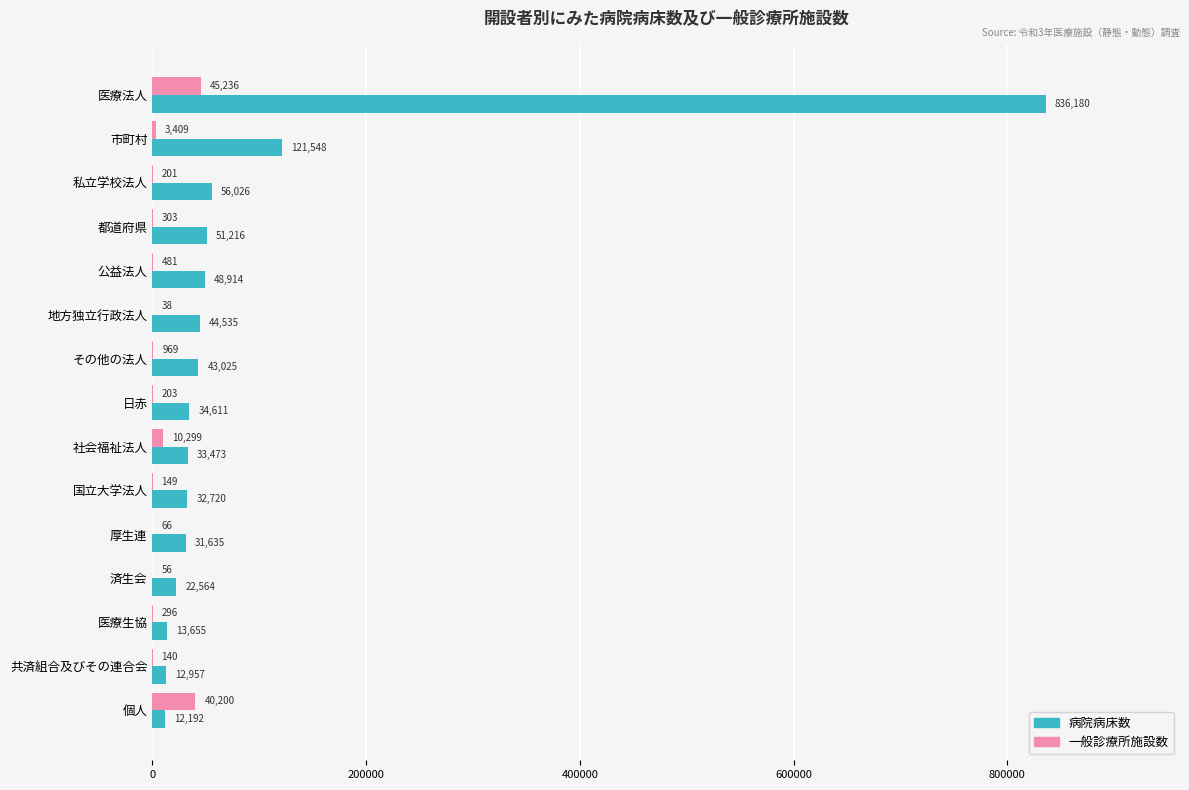

Which category has the highest value in the 病院病床数 series?

医療法人